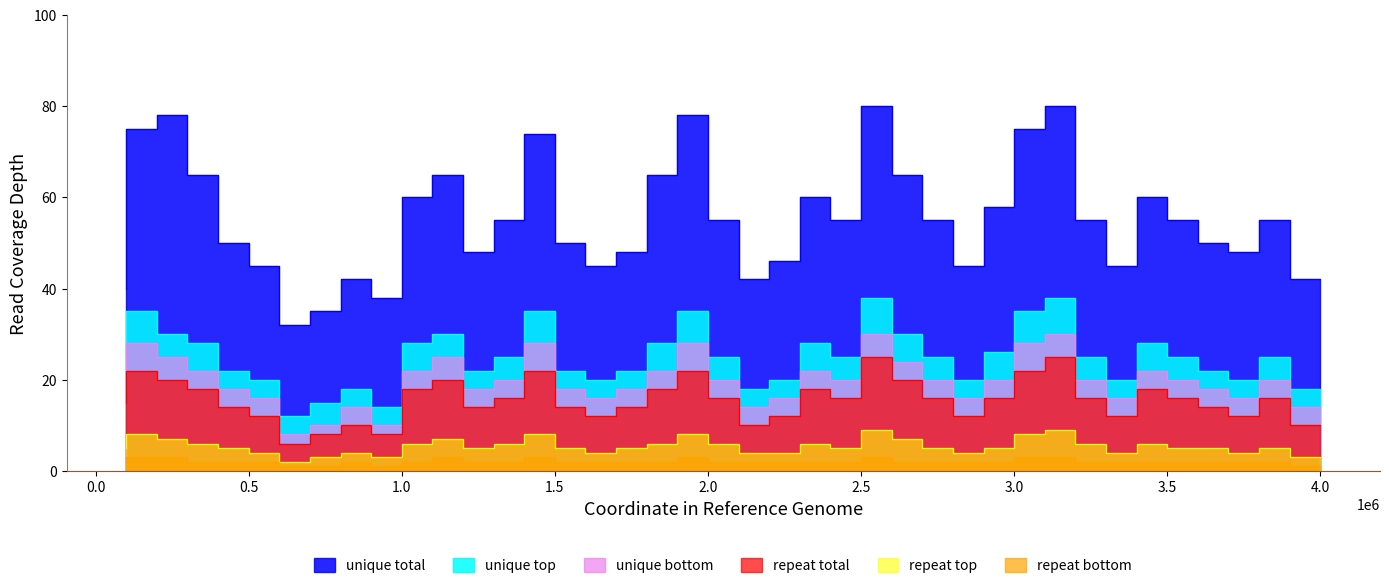

What is the difference between the highest and lowest values at 32?

77